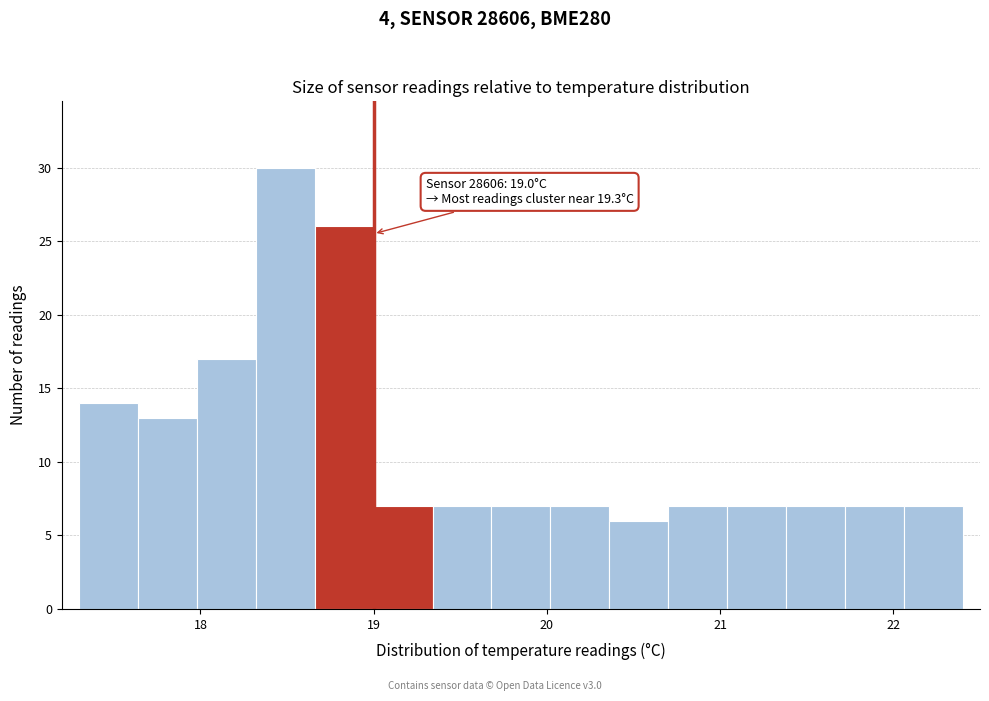

Around what value on the x-axis is the tallest bar? Give the approximate position of its centre, as read against the axis.

18.5